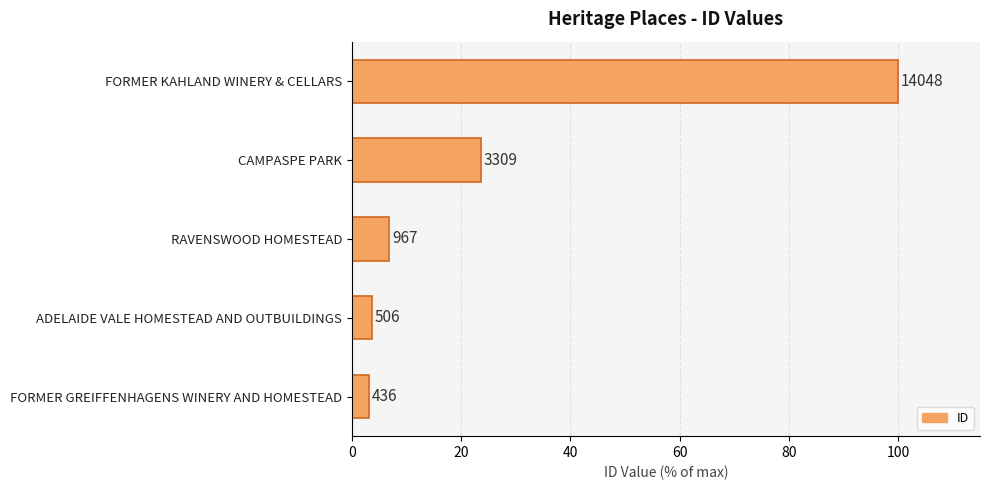

Does the chart contain any negative values?

No